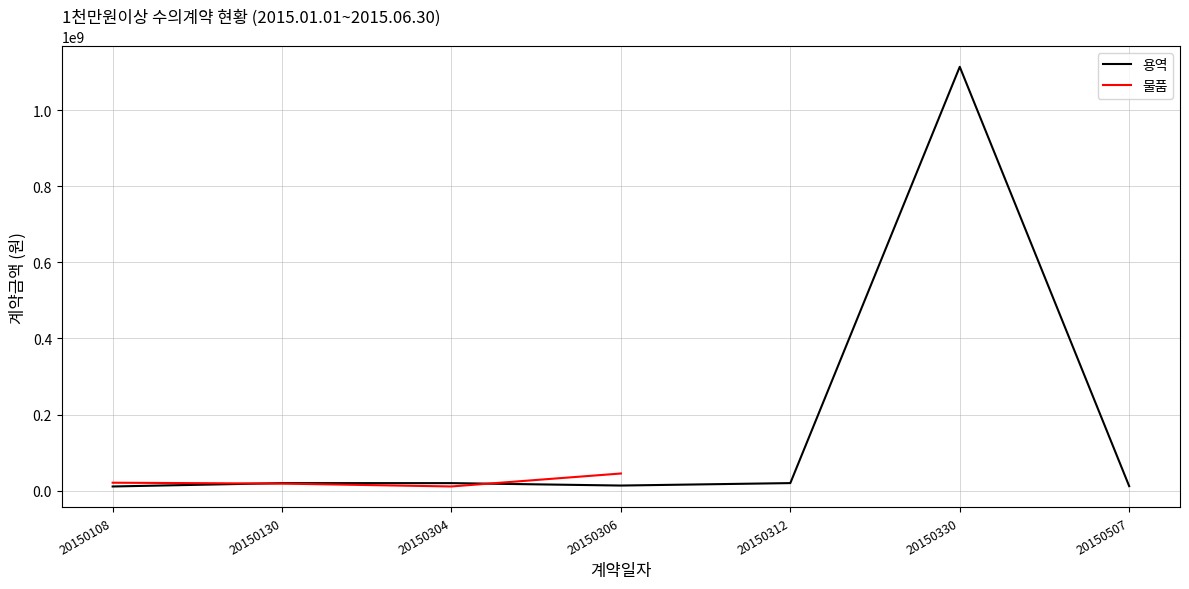

What is the smallest value displayed?

11000000